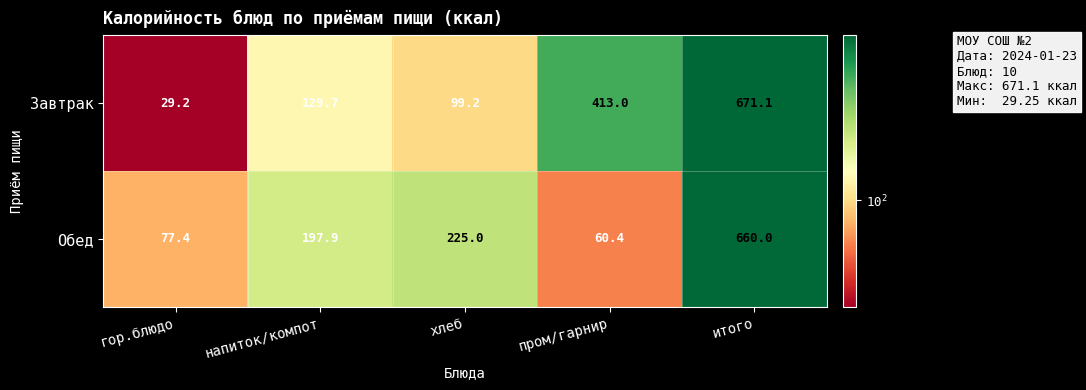

At пром/гарнир, list the series in order from smallest to largest.

Обед, Завтрак